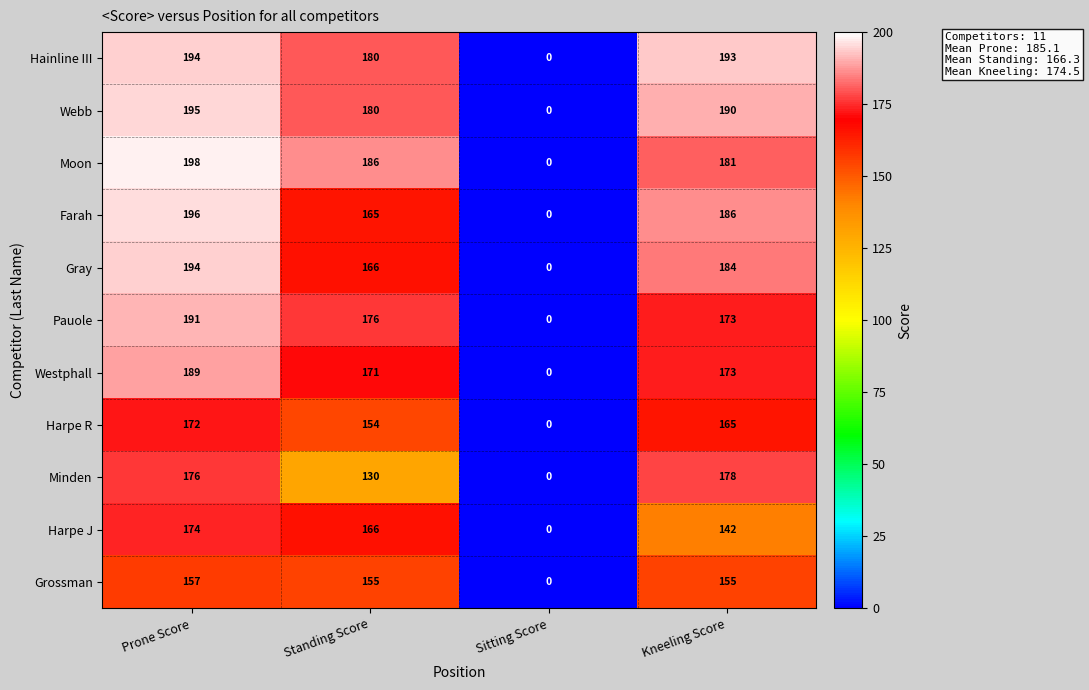

The Pauole series shows 113 at Sitting Score. True or false?

False